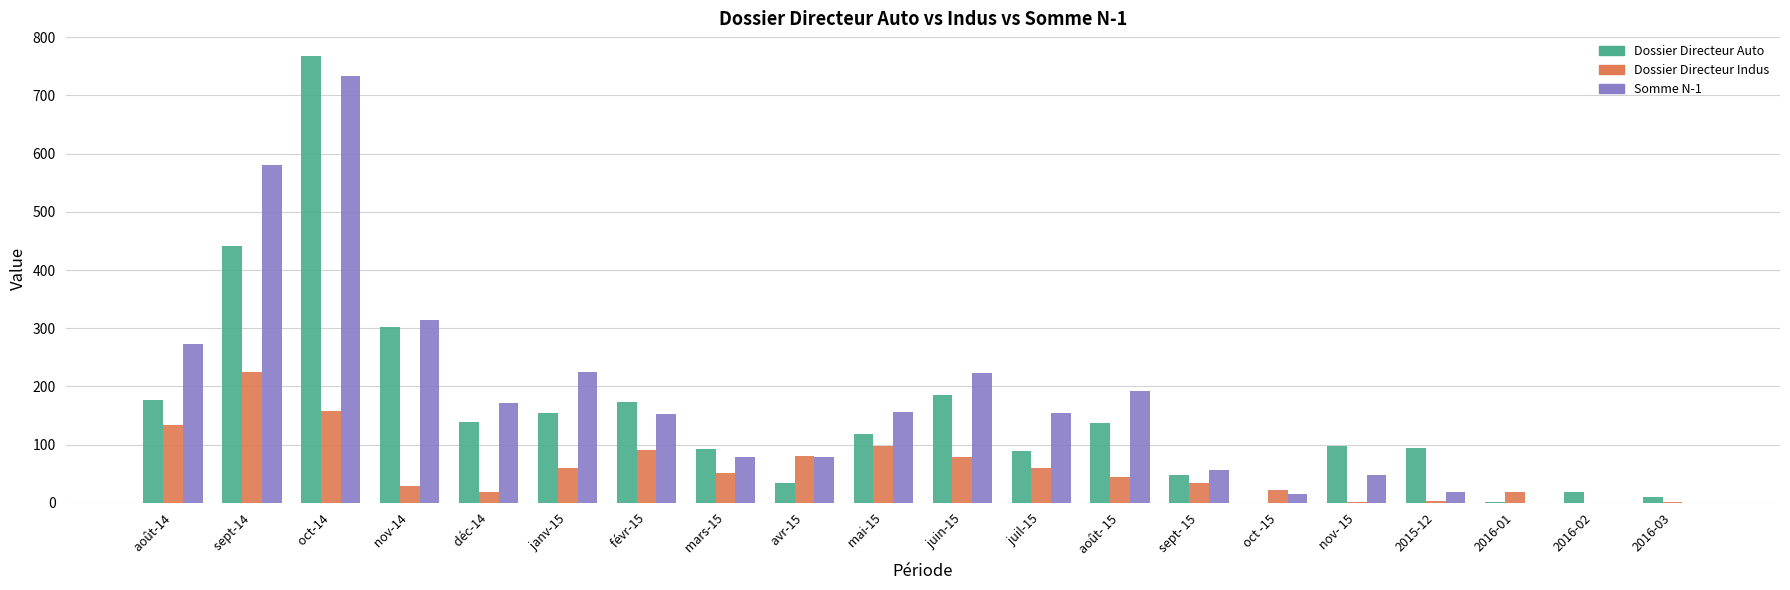

What is the sum of the Dossier Directeur Auto values at  avr-15 and  déc-14?

173.7